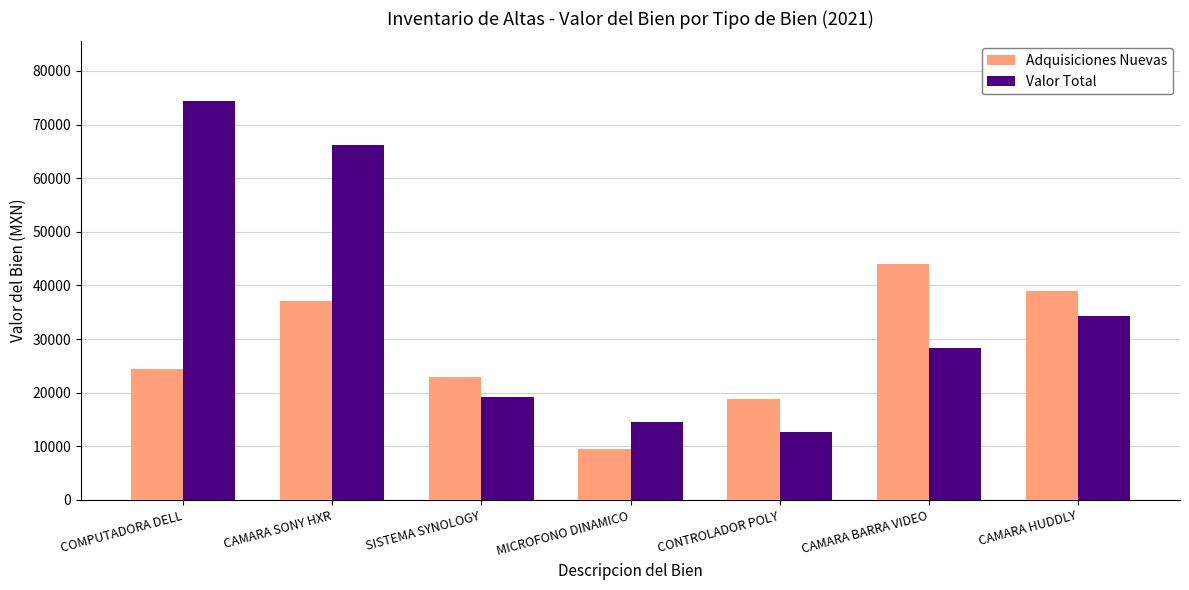

At which category does the chart reach its minimum across all series?

MICROFONO DINAMICO